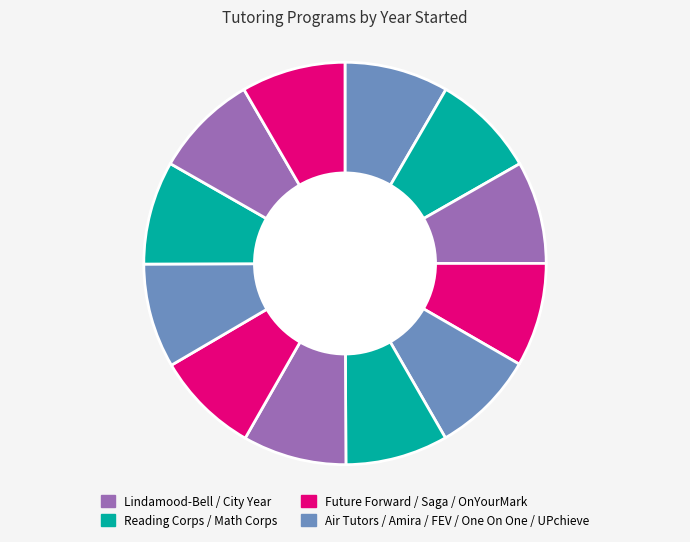

How many slices are in this pie chart?

12